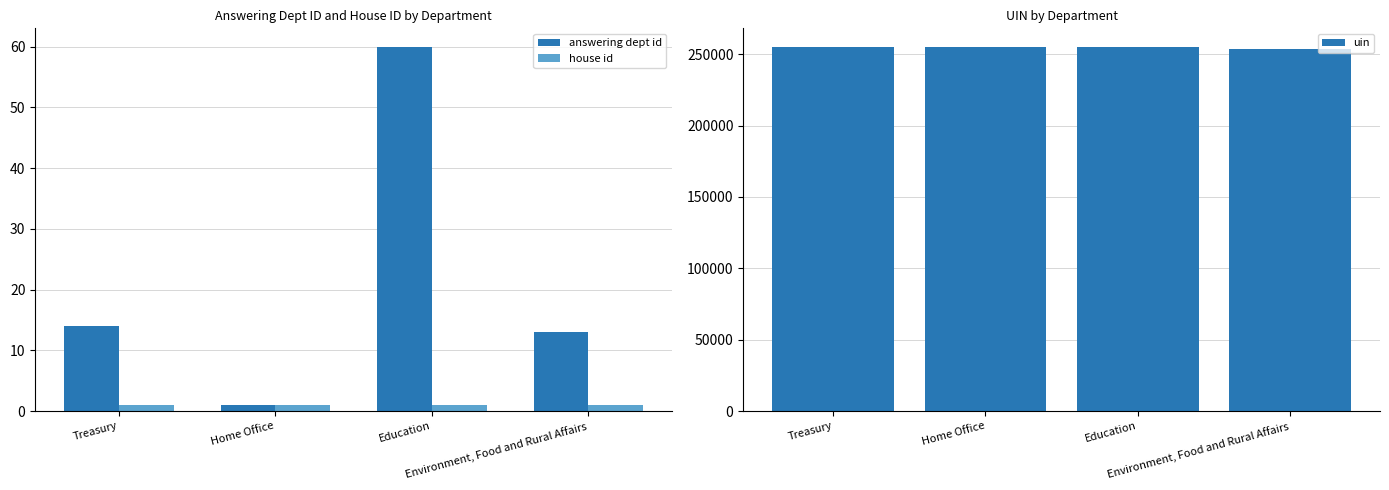

What is the average value of the answering dept id series?

22